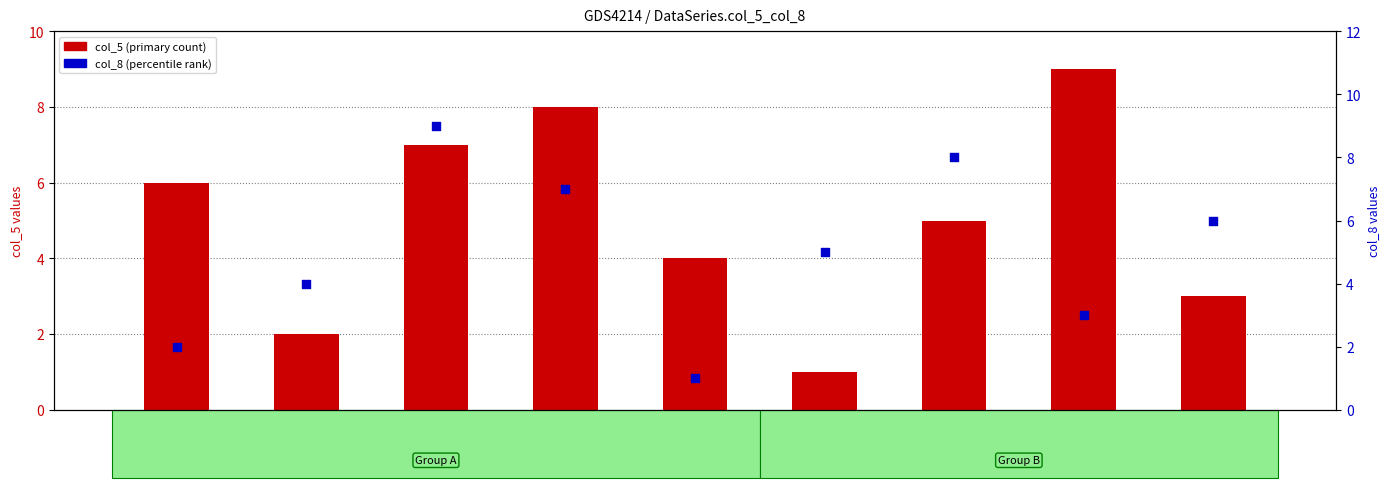

What are all the series names shown in the legend?

col_5 (primary count), col_8 (percentile rank)